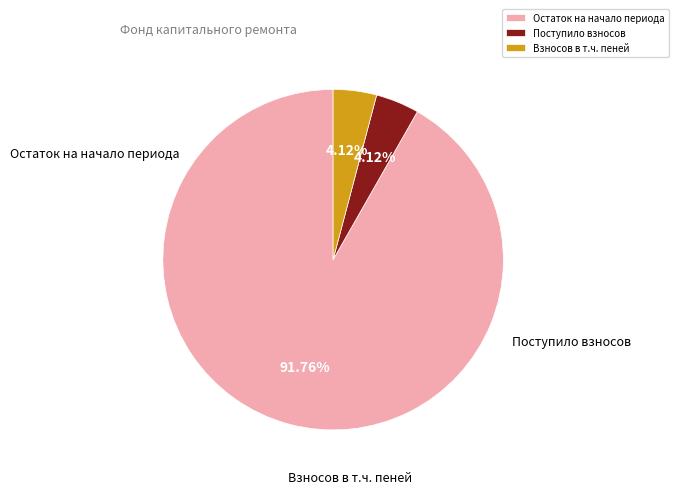

Which category has the biggest portion of the pie?

Остаток на начало периода